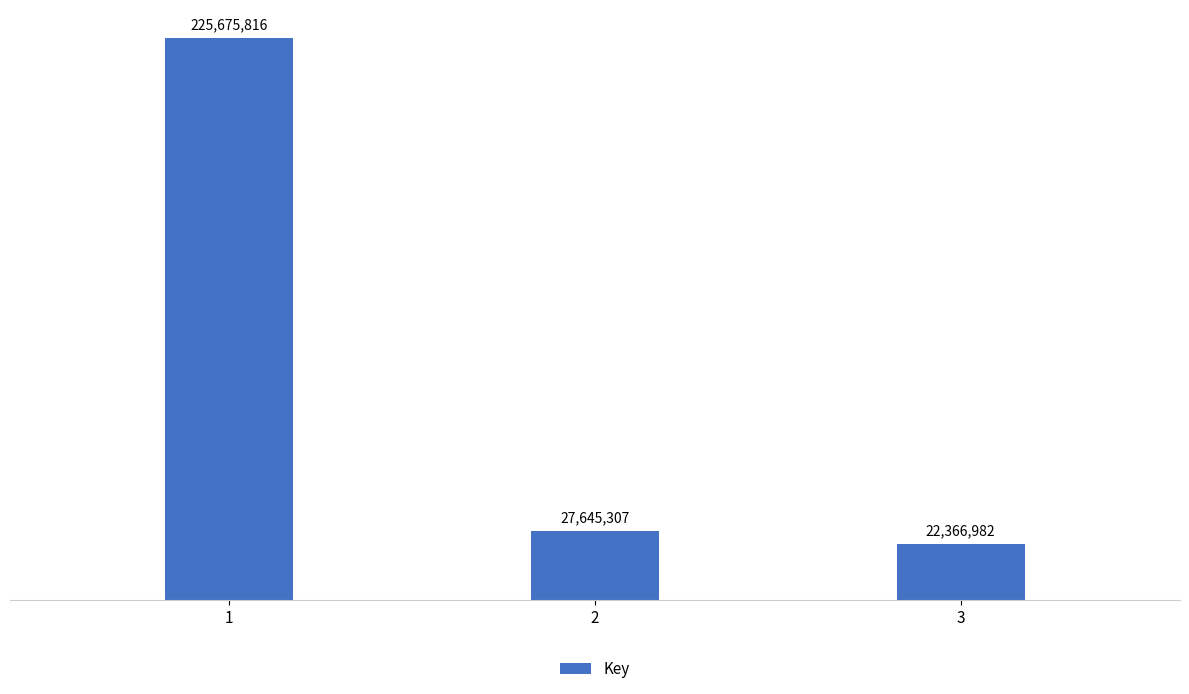

List the labels in order of value, smallest first.

3, 2, 1